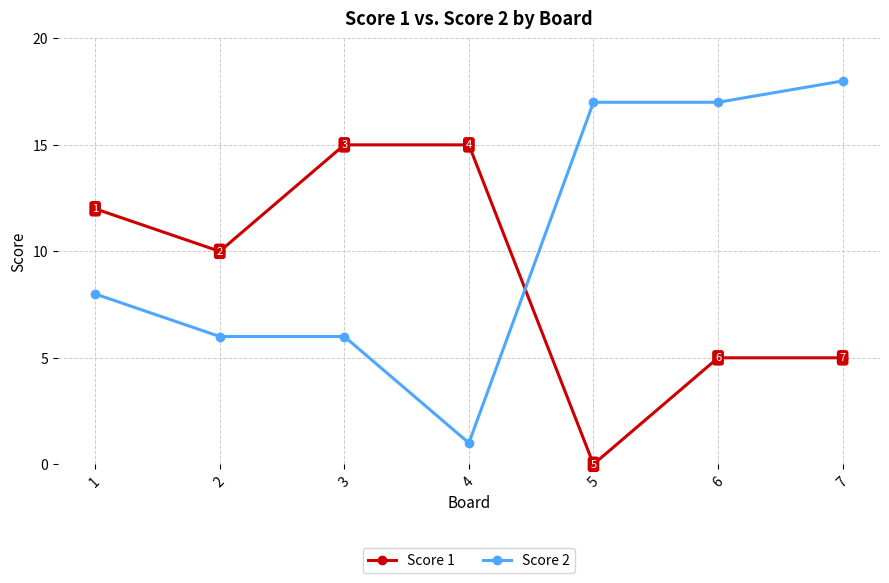

What is the sum of the Score 1 values at 2 and 1?

22